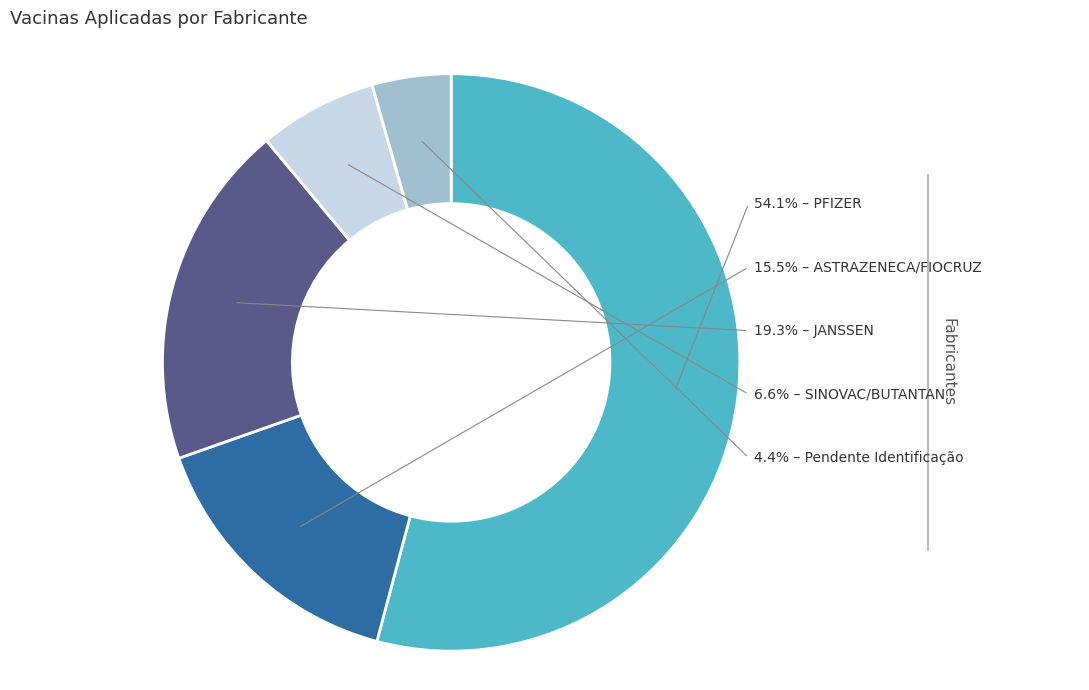

What percentage is the ASTRAZENECA/FIOCRUZ slice, to the nearest percent?

15%